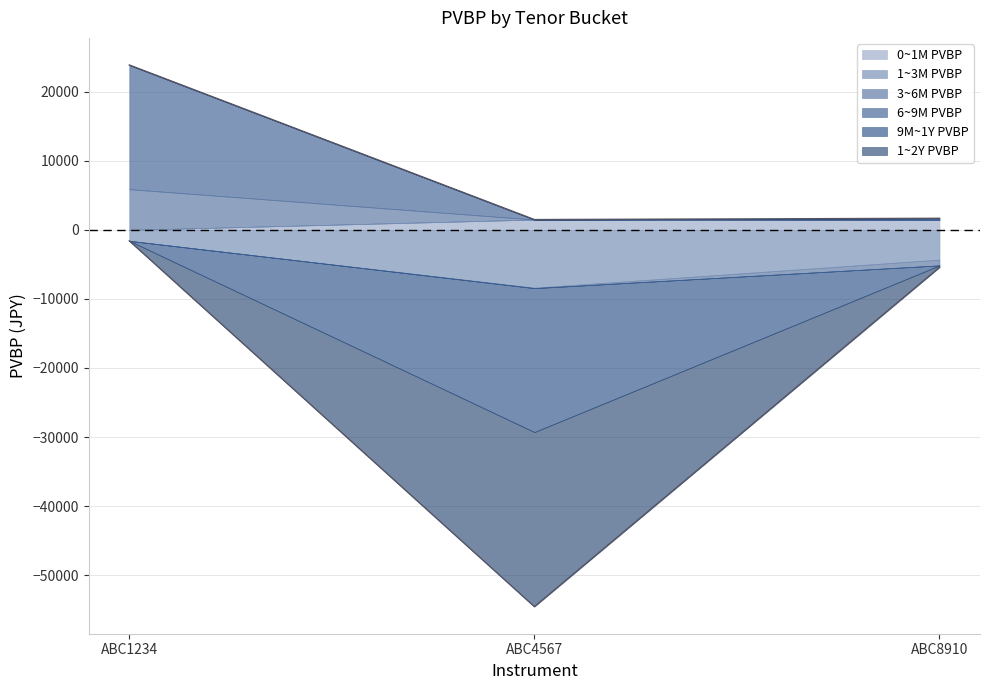

Which has a higher value, ABC1234 or ABC4567?

ABC4567